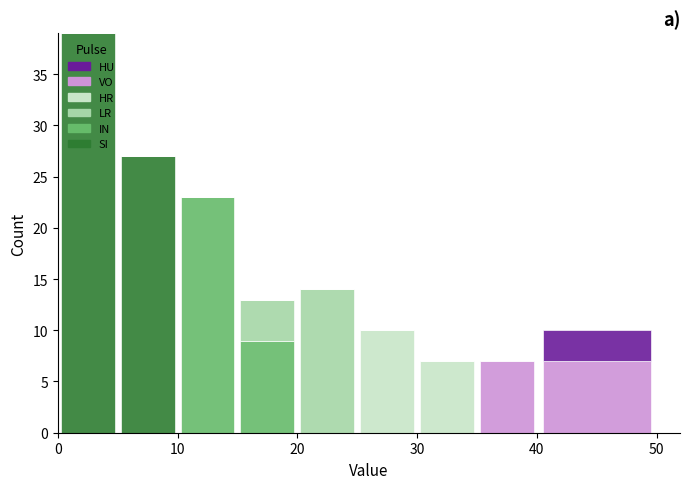

Which range on the x-axis has the tallest stacked bar (by total height)?

0 to 5